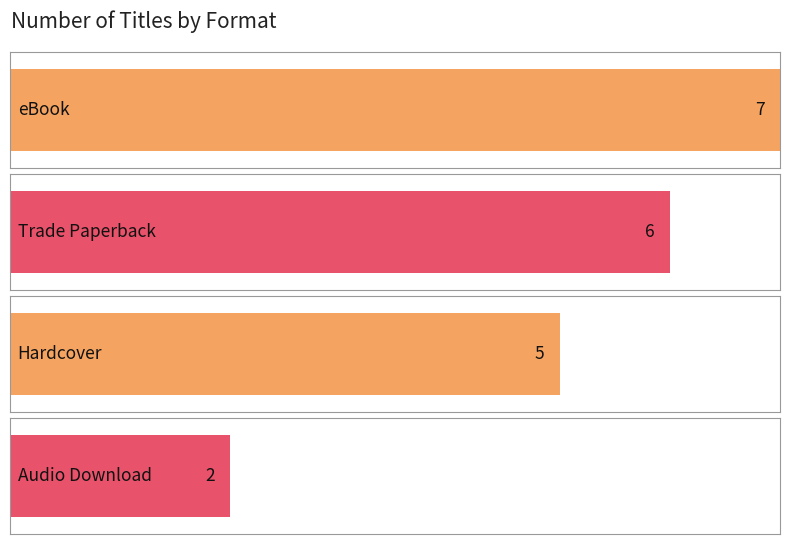

How many values are between 5 and 7?

3